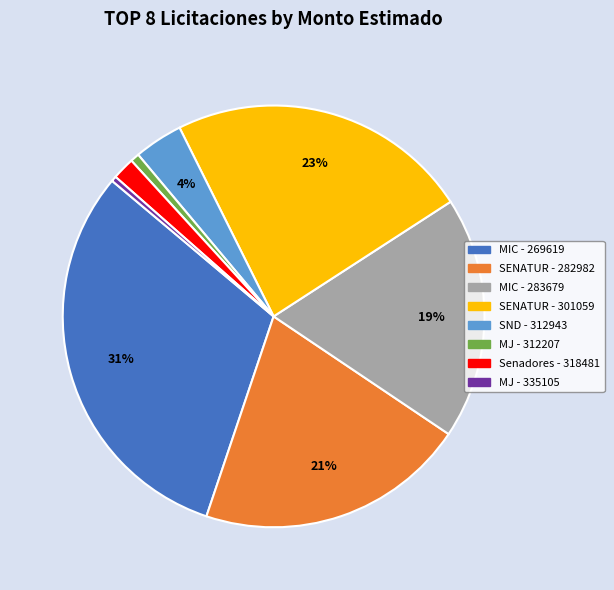

To the nearest percent, what is the difference between the largest and smallest slice percentages?

31%